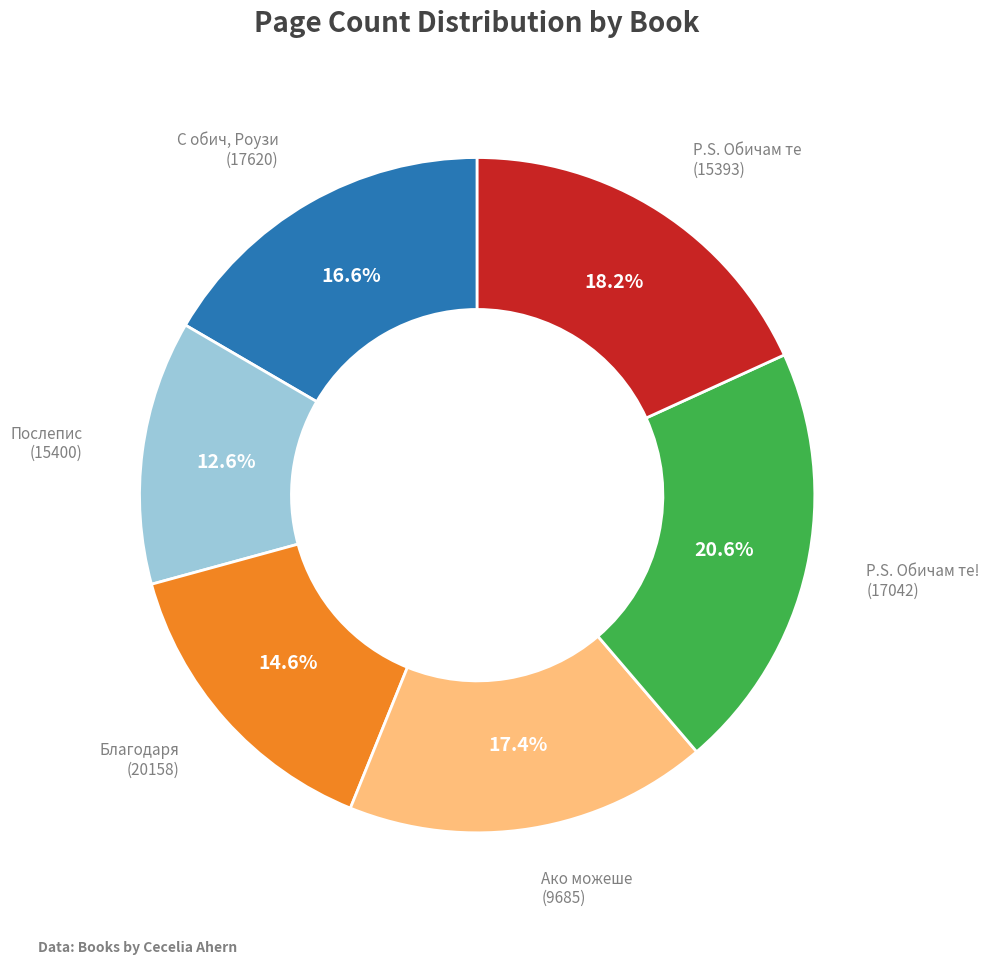

Is there a majority slice in this chart?

No